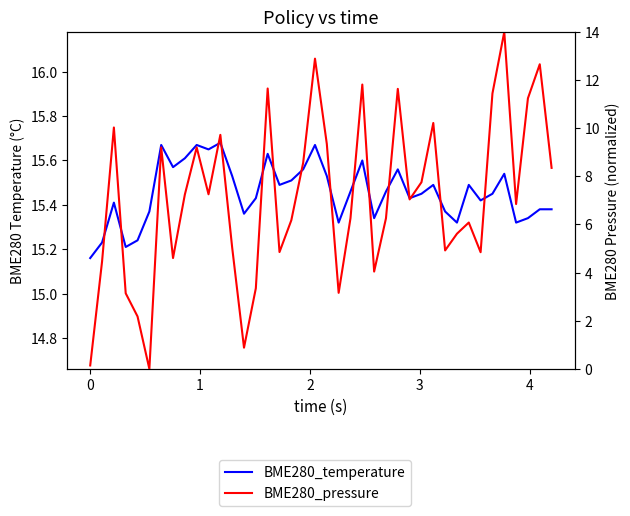

True or false: BME280_pressure has more than 0 points higher than both neighbors.

True